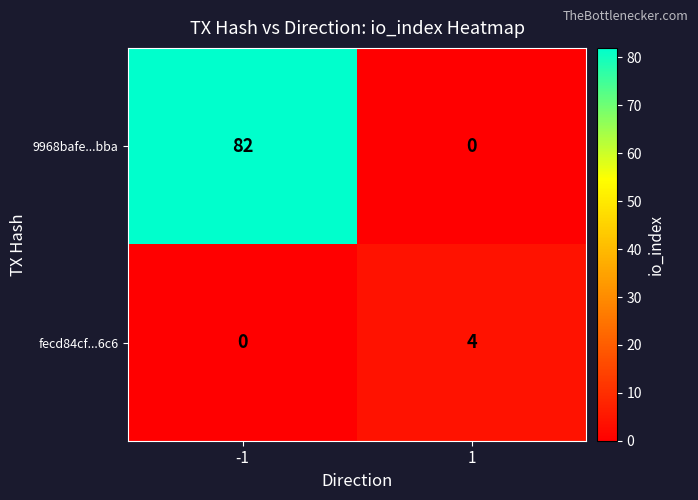

At how many categories does at least one series exceed 5?

1